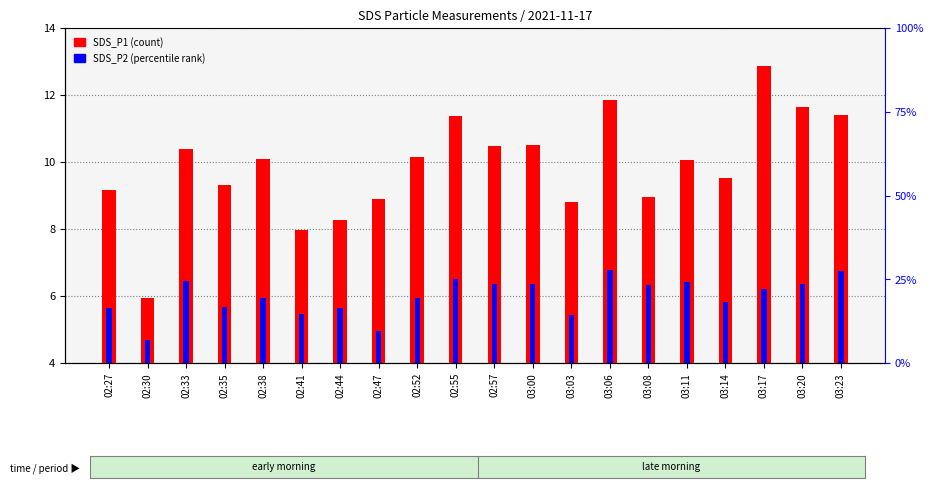

At which label is SDS_P2 closest to 5?

02:47